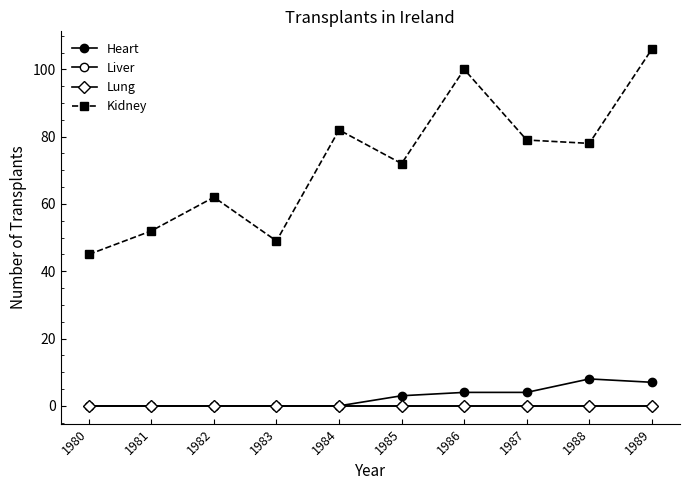

At which label does Kidney first exceed 78?

1984